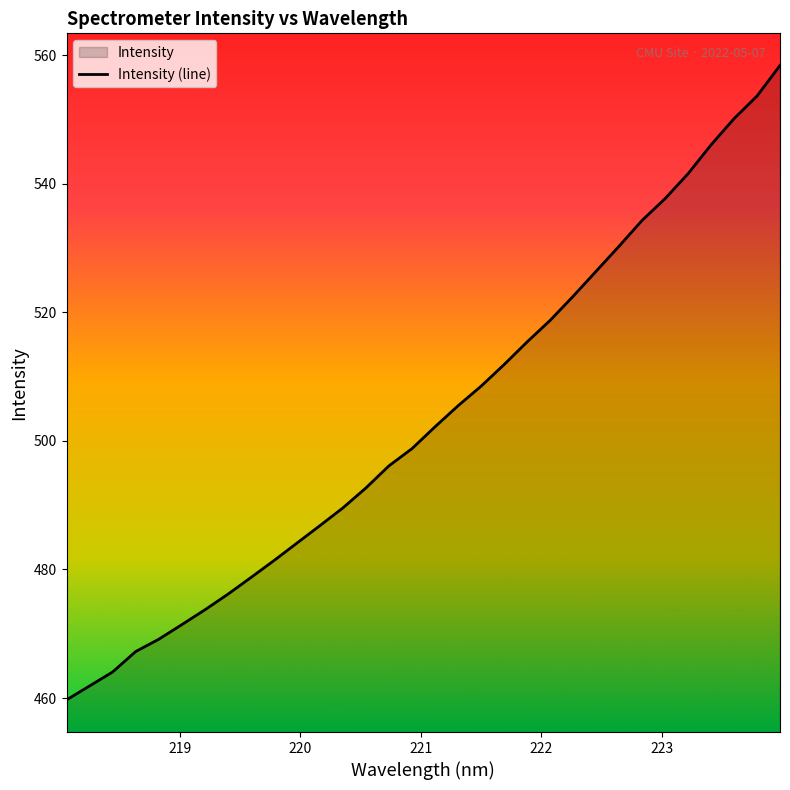

What is the minimum value shown in the chart?

459.7